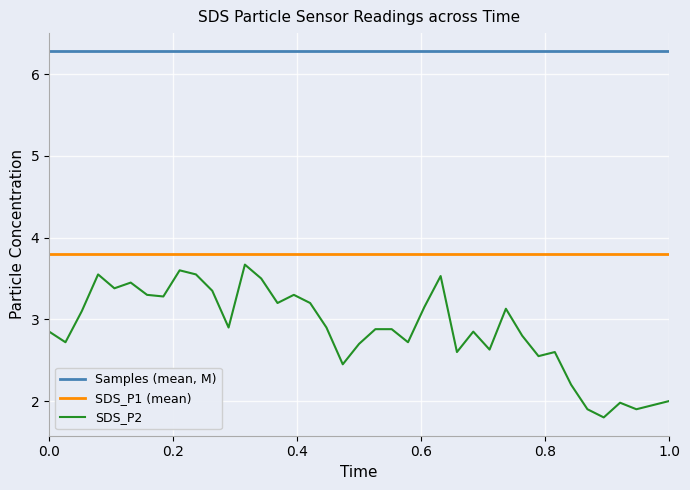

List the series in order of their overall mean, highest first.

Samples (mean, M), SDS_P1 (mean), SDS_P2